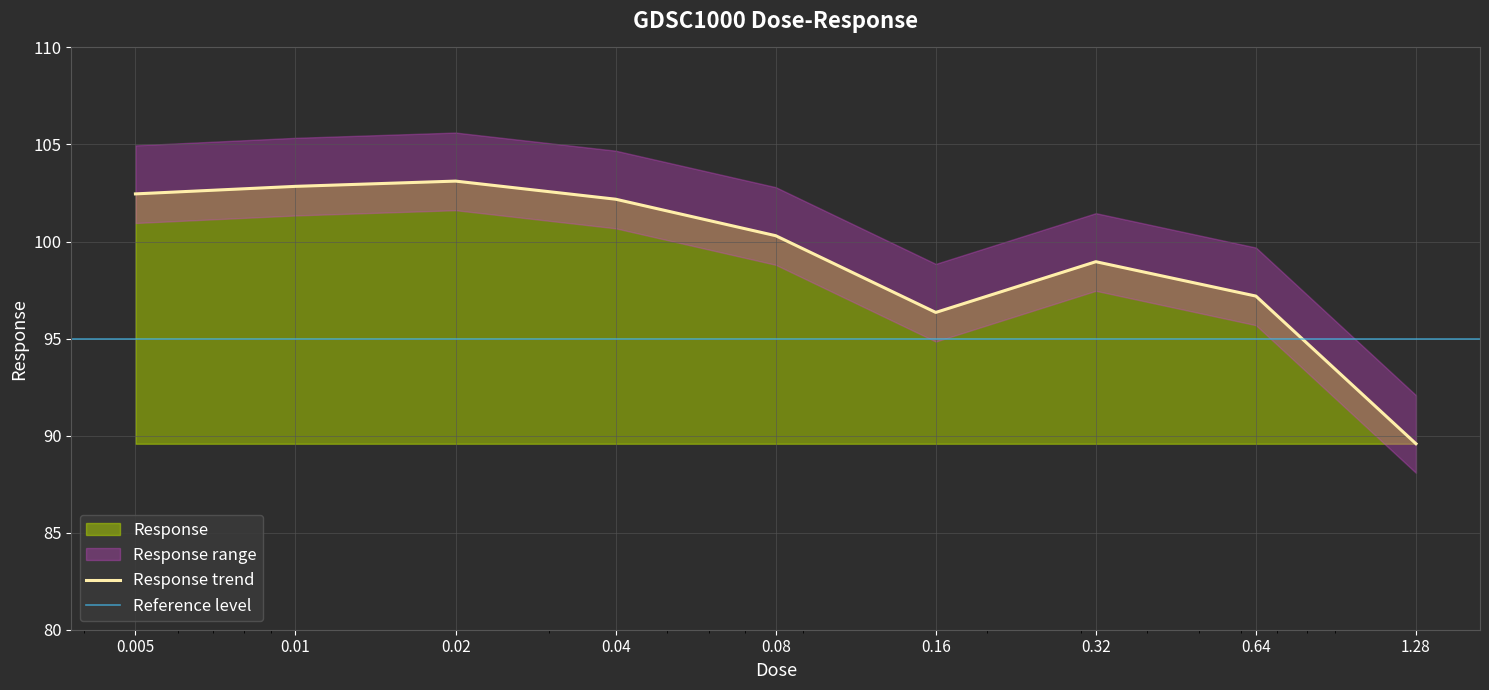

What is the average value?

99.2